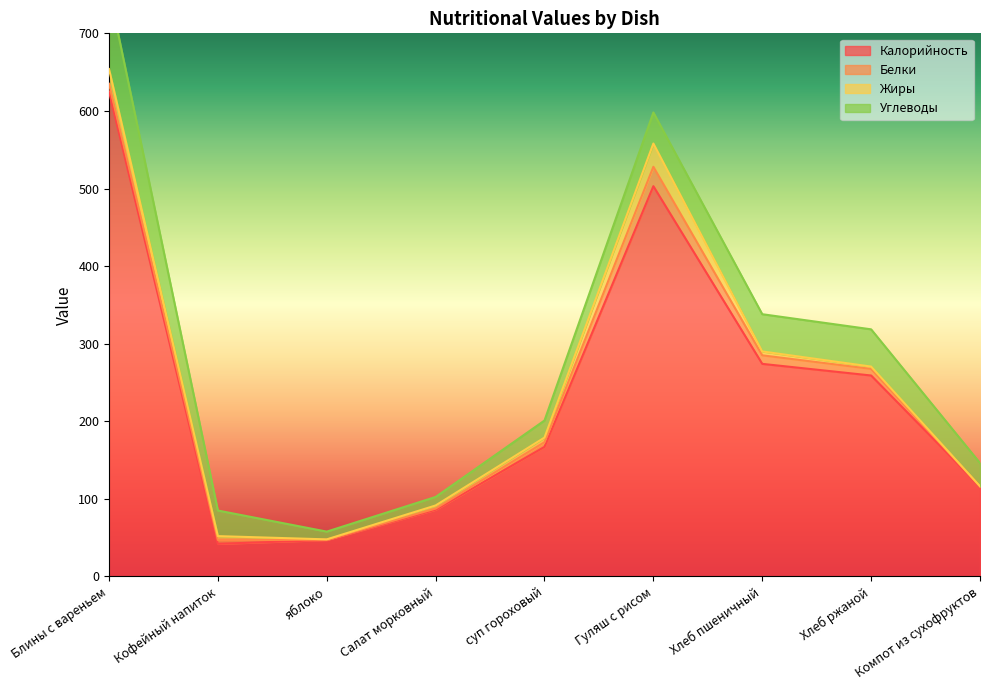

Which series has the largest range (max minus min)?

Калорийность